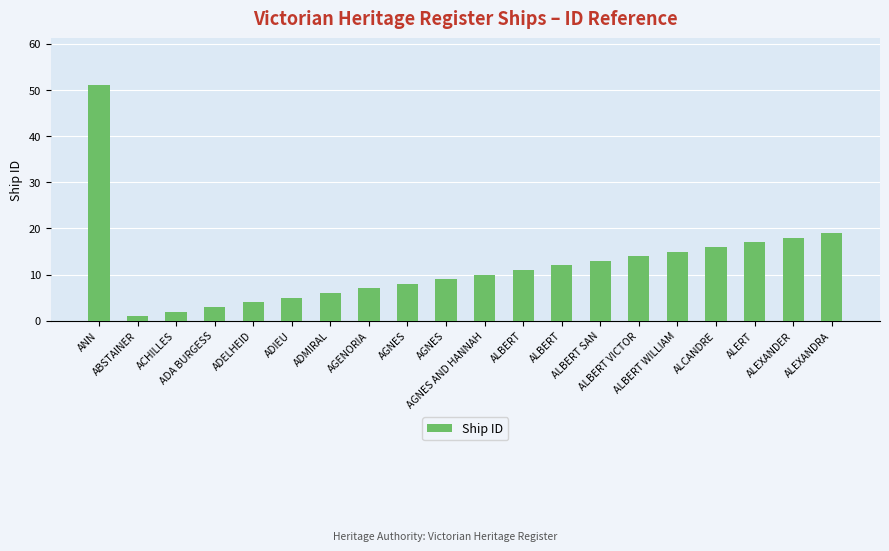

Reading left to right, list all the values displayed in this chart.

51	1	2	3	4	5	6	7	8	9	10	11	12	13	14	15	16	17	18	19